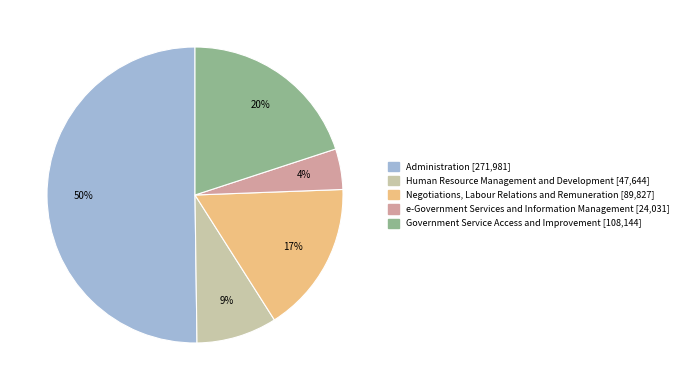

True or false: Administration accounts for 35% of the total.

False